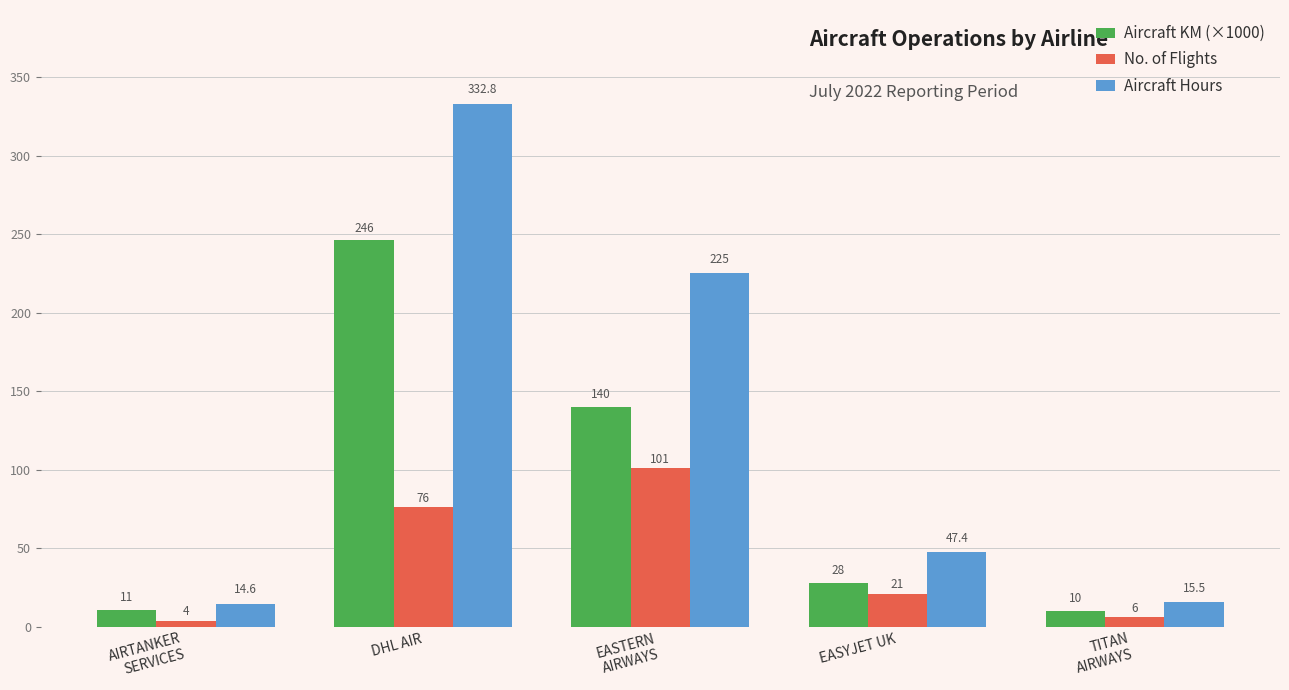

What is the total value across all series at TITAN
AIRWAYS?

31.5